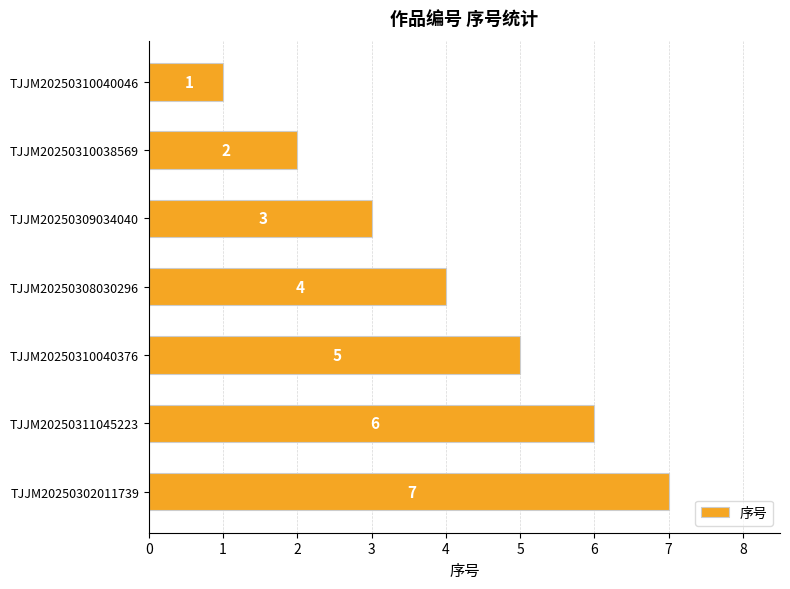

What is the sum of all values?

28